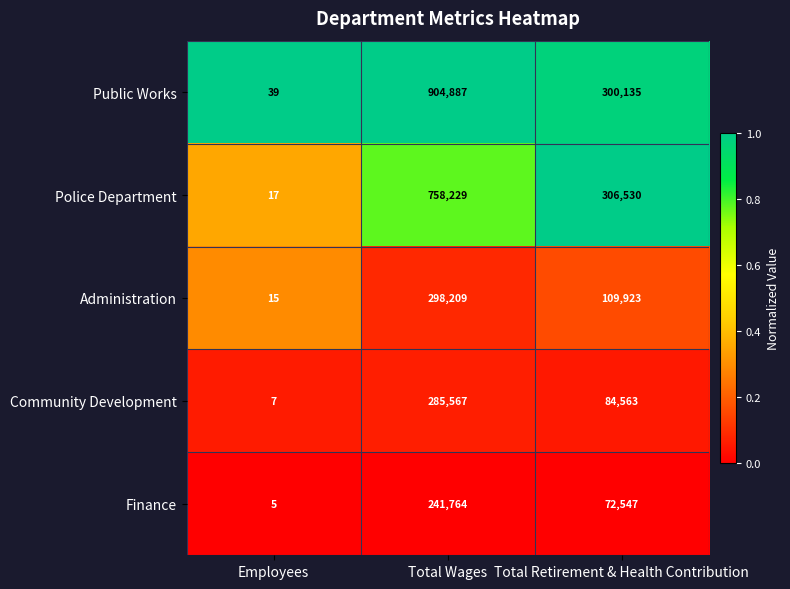

Where is Administration nearest to the value 149112?

Total Retirement & Health Contribution